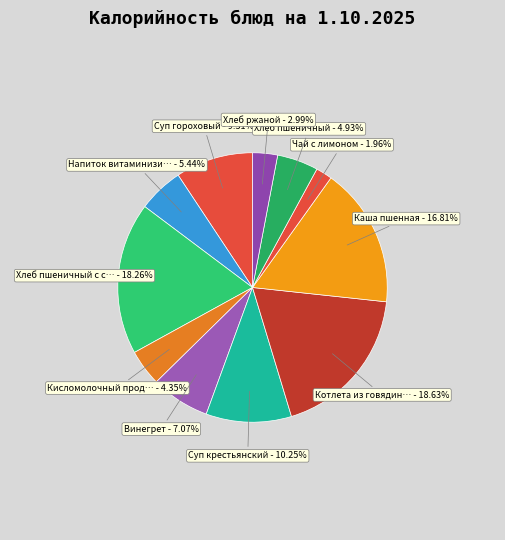

Count the number of slices in the pie.

11